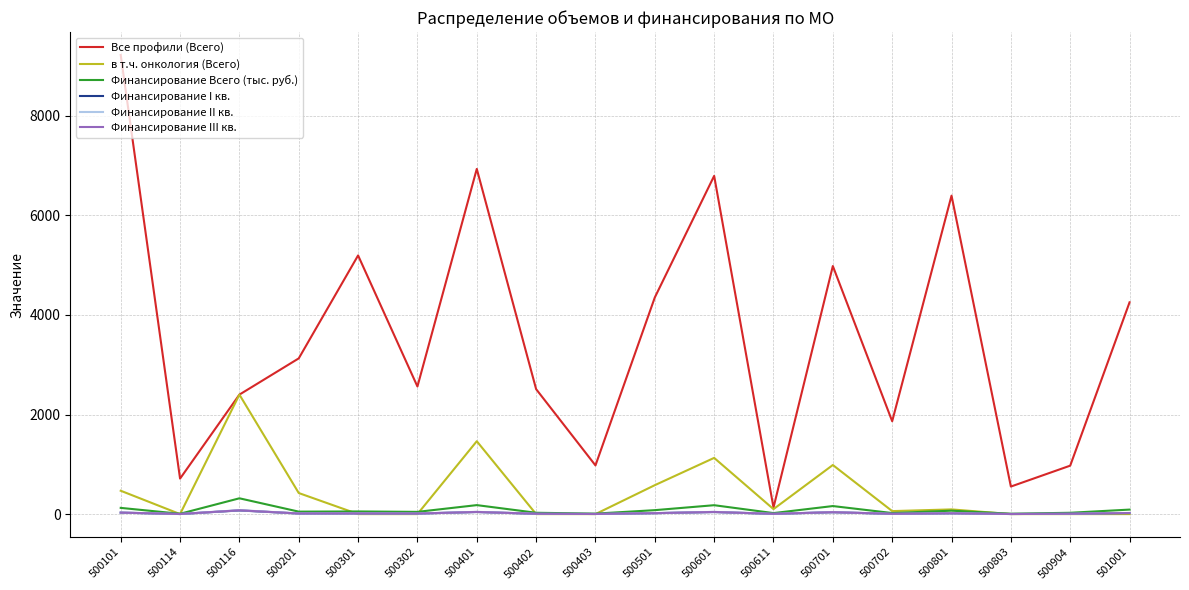

What is the average value of the Финансирование Всего (тыс. руб.) series?

81.3